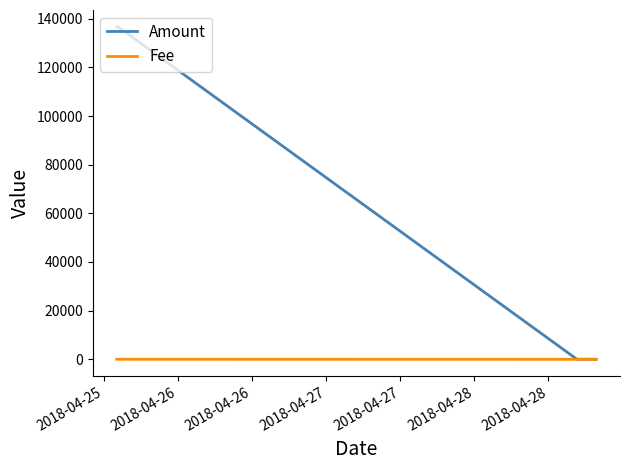

Which series has the widest spread of values?

Amount